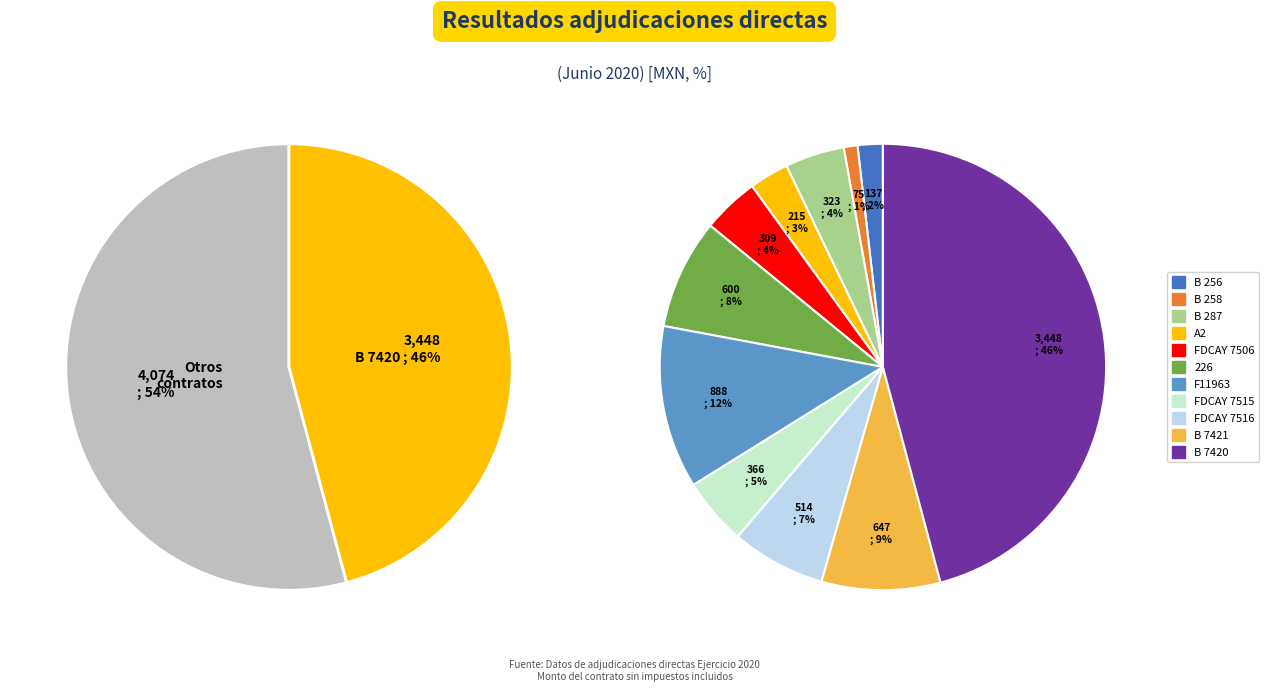

Is it true that FDCAY 7516 is 20% of the pie?

False